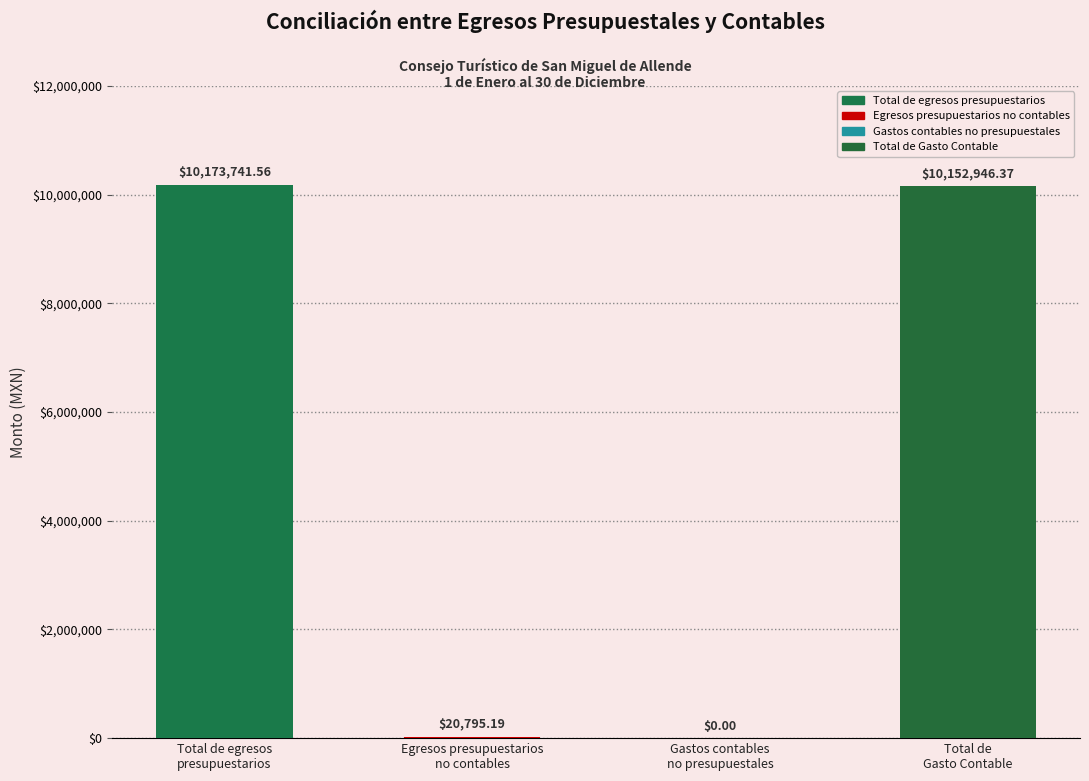

List the labels in order of value, smallest first.

Gastos contables
no presupuestales, Egresos presupuestarios
no contables, Total de
Gasto Contable, Total de egresos
presupuestarios